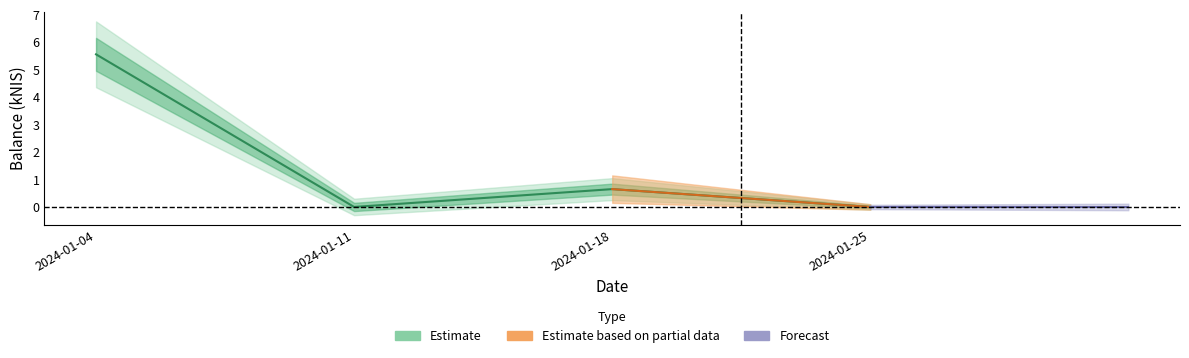

The value at 2024-01-25 is 0.0. True or false?

True